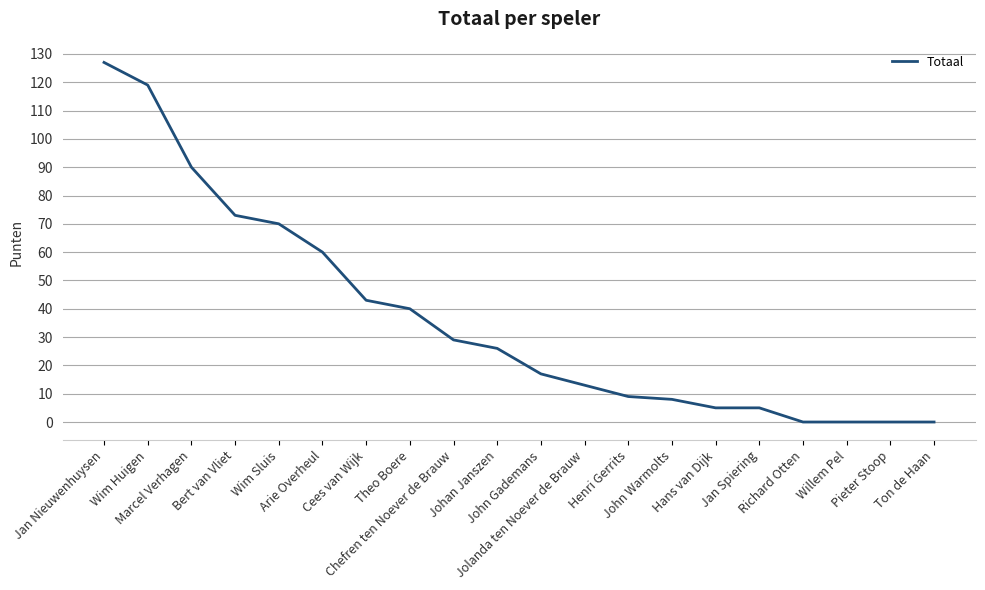

What is the sum of all values?

734